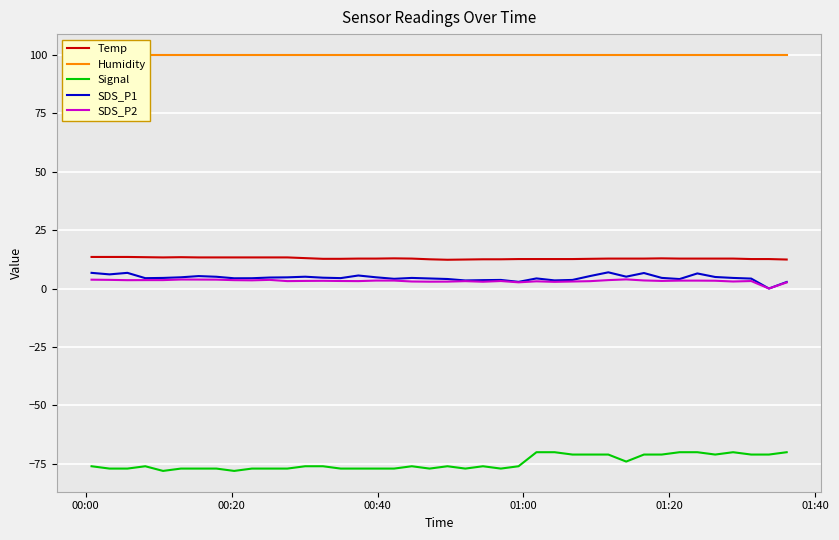

List the series in order of their peak value, lowest first.

Signal, SDS_P2, SDS_P1, Temp, Humidity